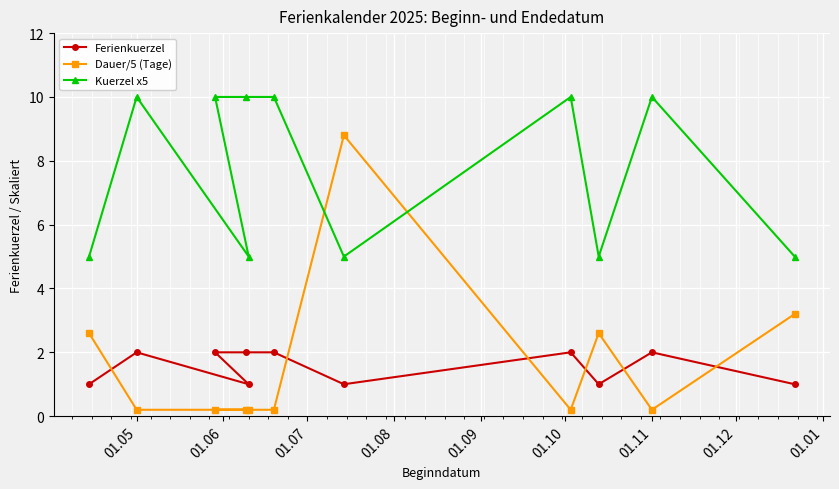

Reading left to right, what are all the values shown in this chart?

Ferienkuerzel: 1.0	2.0	2.0	2.0	1.0	2.0	1.0	2.0	1.0	2.0	1.0
Dauer/5 (Tage): 2.6	0.2	0.2	0.2	0.2	0.2	8.8	0.2	2.6	0.2	3.2
Kuerzel x5: 5.0	10.0	10.0	10.0	5.0	10.0	5.0	10.0	5.0	10.0	5.0